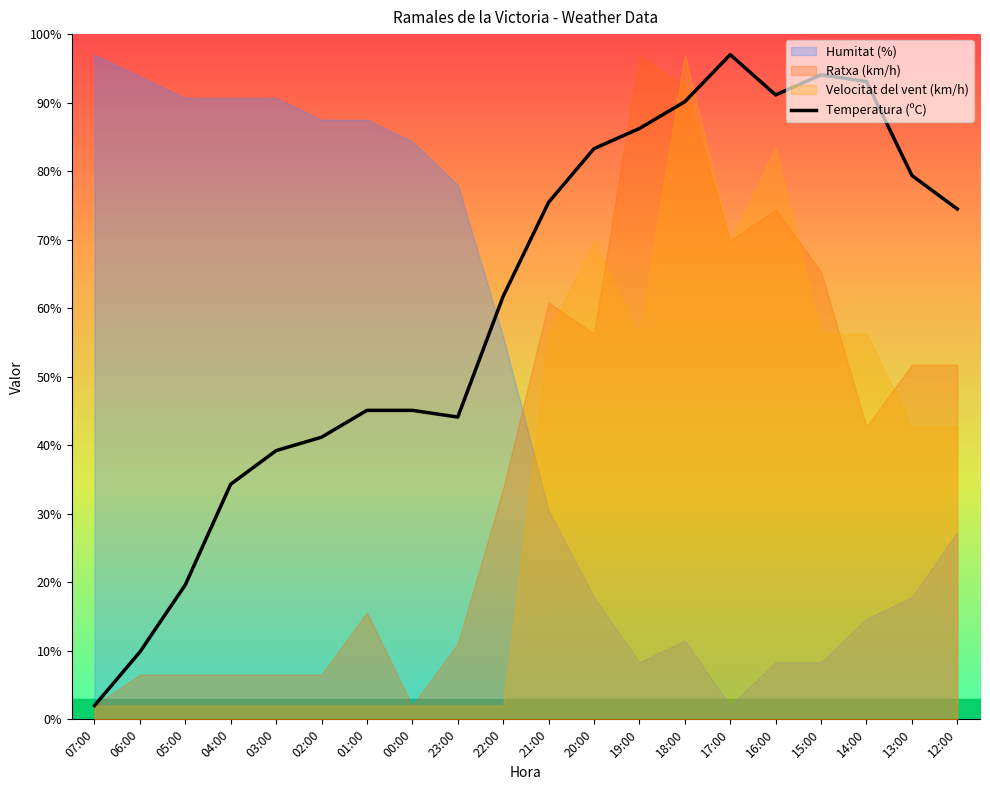

Reading right to left, transcribe all the data shown in this chart.

12:00=74.5	13:00=79.4	14:00=93.1	15:00=94.1	16:00=91.1	17:00=97.0	18:00=90.1	19:00=86.2	20:00=83.3	21:00=75.5	22:00=61.7	23:00=44.1	00:00=45.1	01:00=45.1	02:00=41.2	03:00=39.2	04:00=34.3	05:00=19.6	06:00=9.8	07:00=2.0